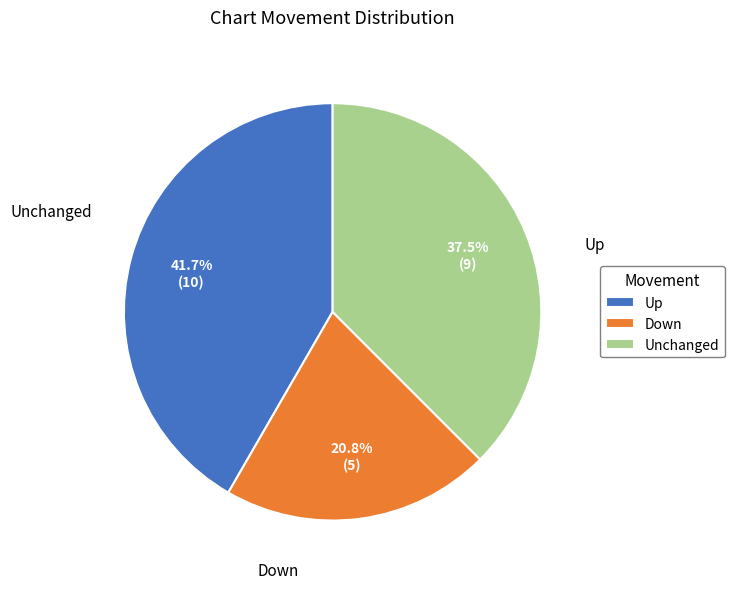

Which slice is the largest?

Up